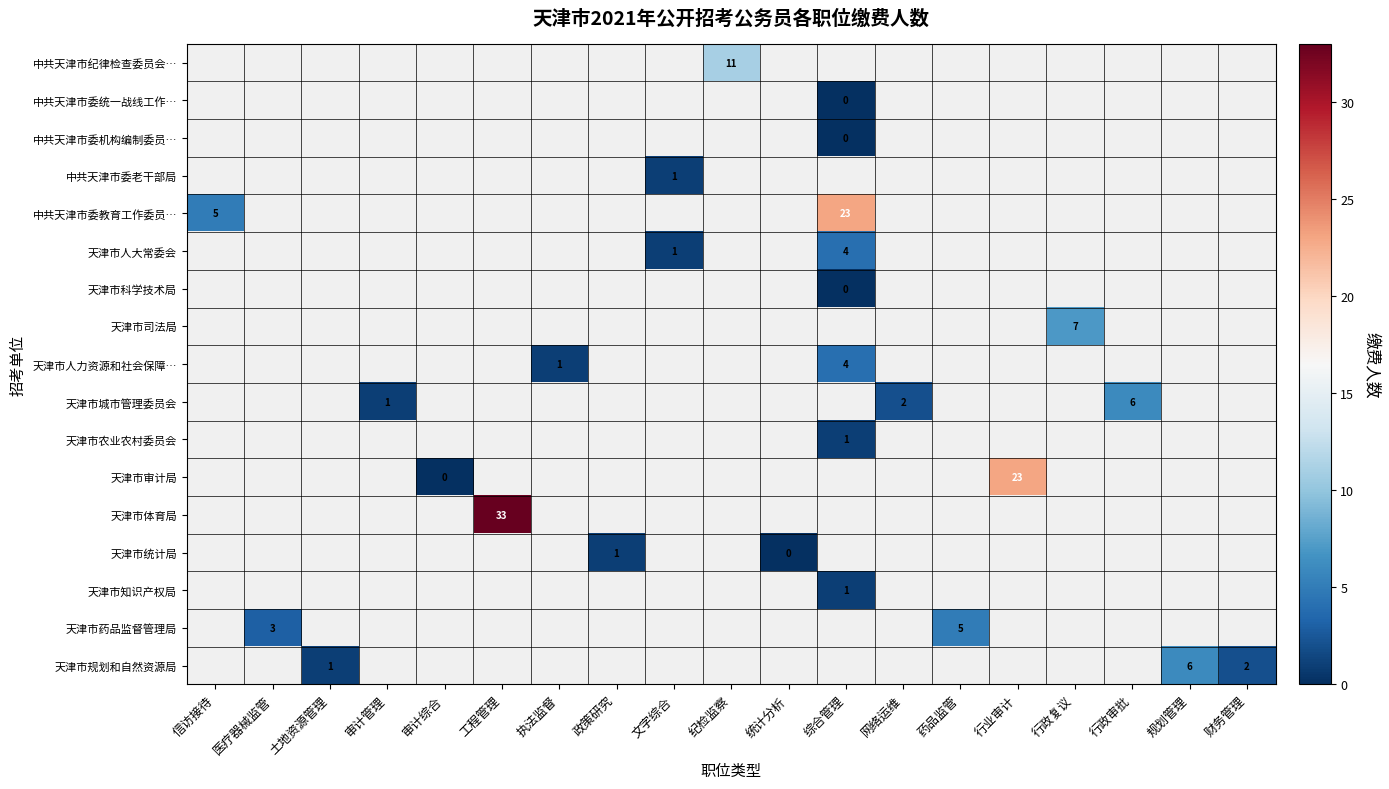

Which has a higher value, 行政审批 or 纪检监察?

纪检监察